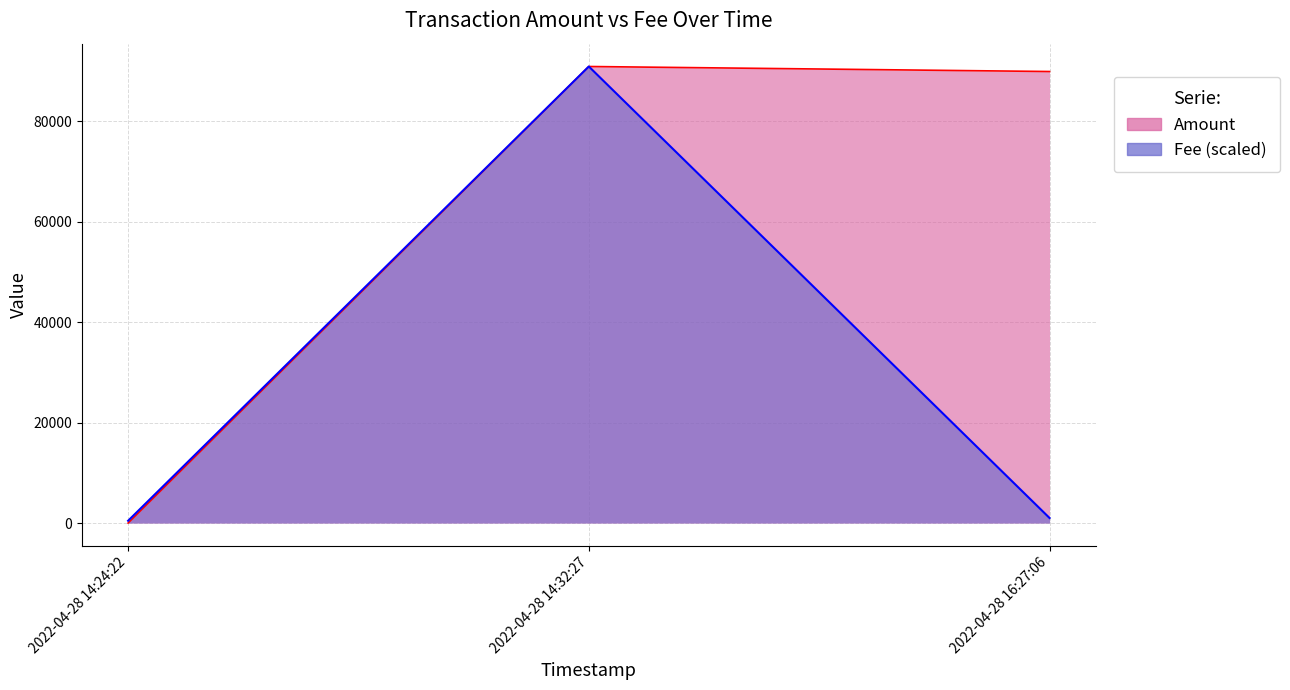

What position from the left is 2022-04-28 14:32:27?

2